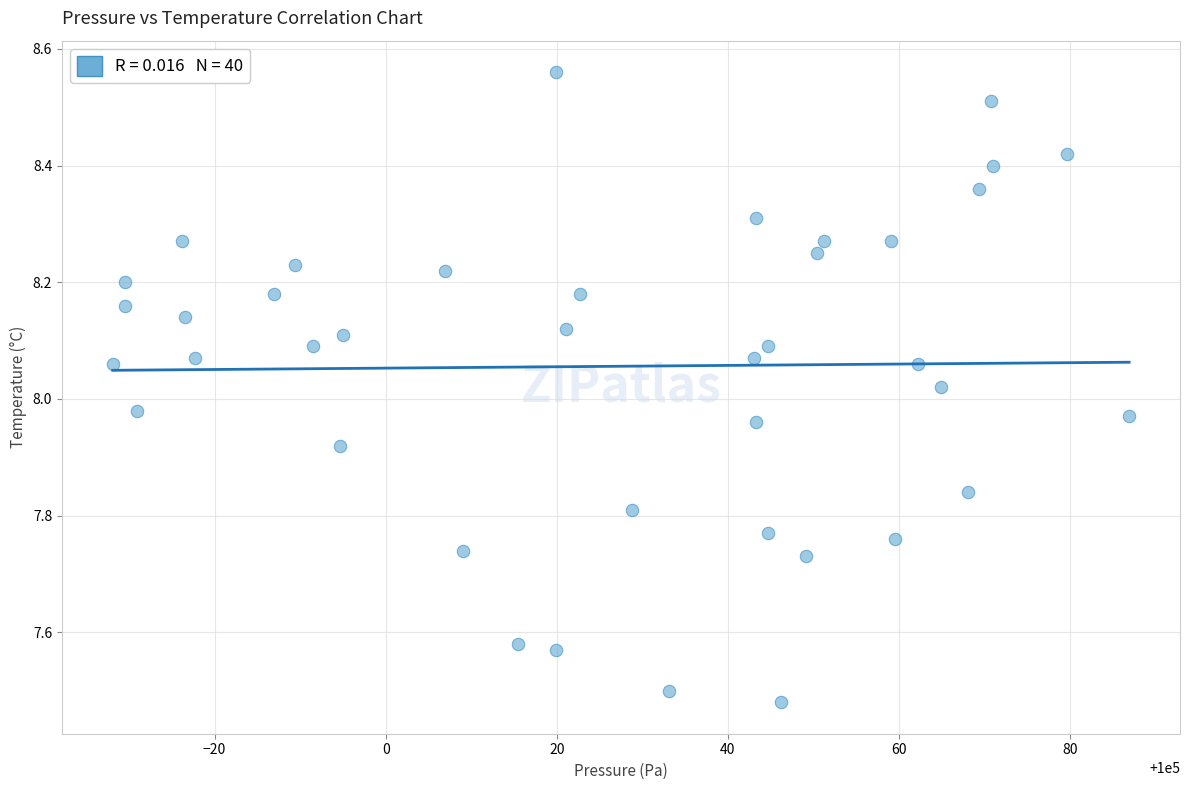

What is the range of X values (max minus min)?

118.8